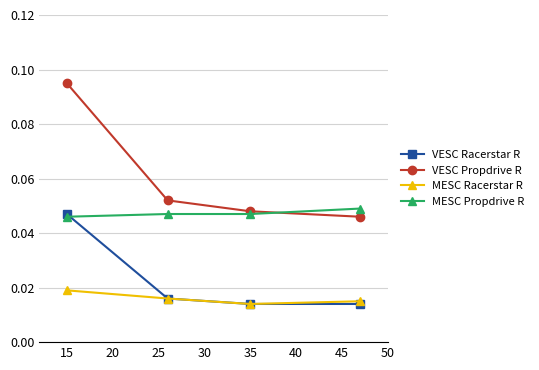

Which series has the largest total across all categories?

VESC Propdrive R